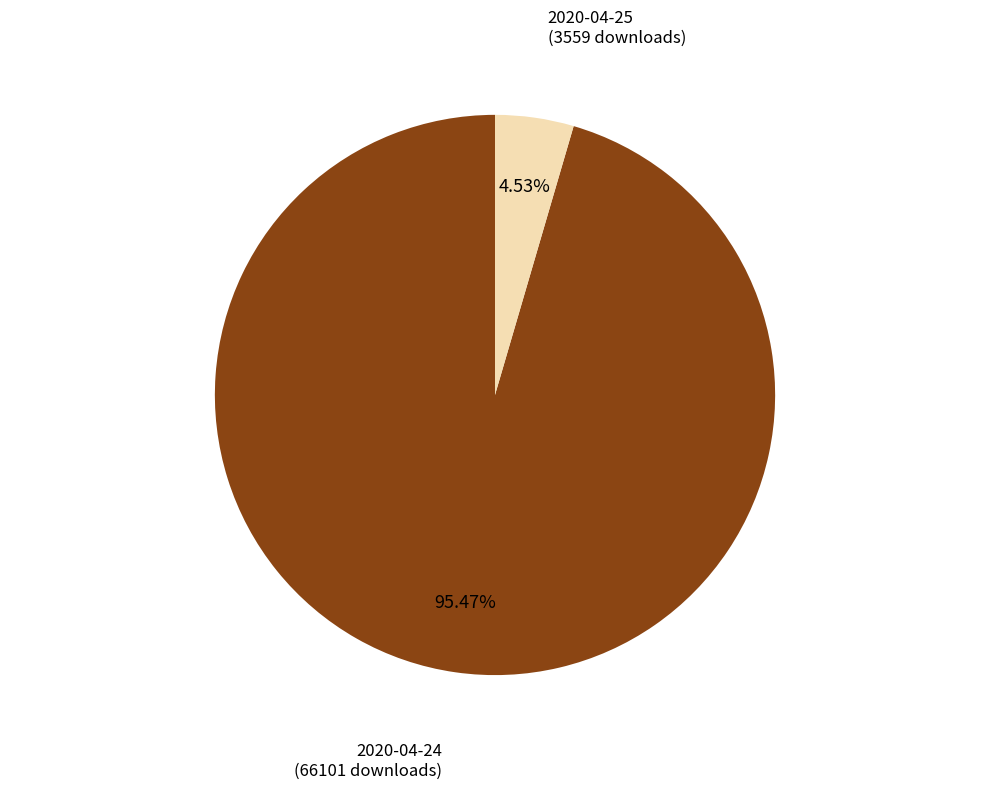

Is there a majority slice in this chart?

Yes